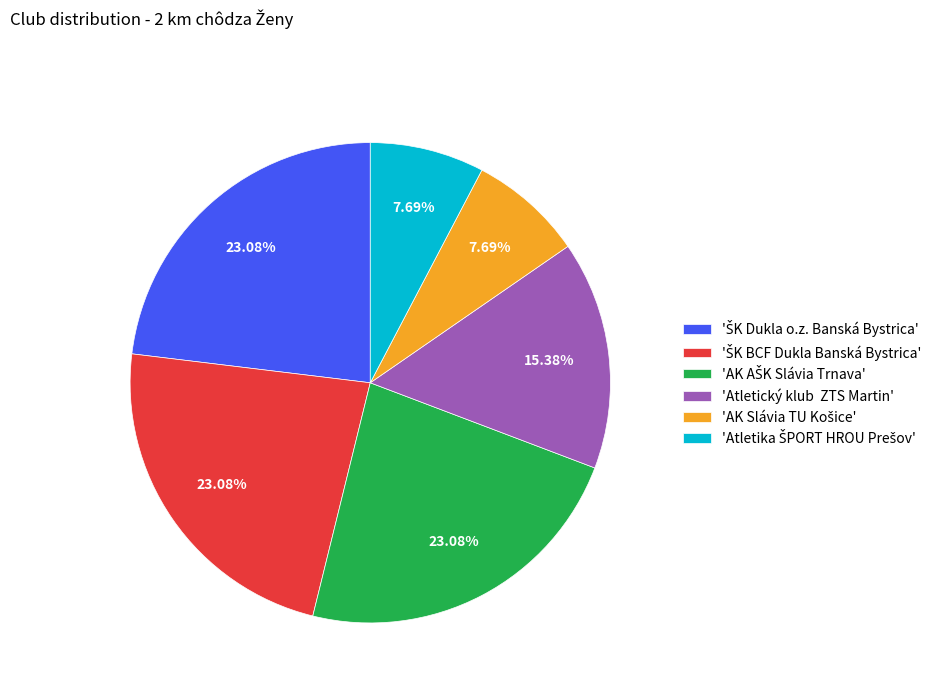

Is there a majority slice in this chart?

No